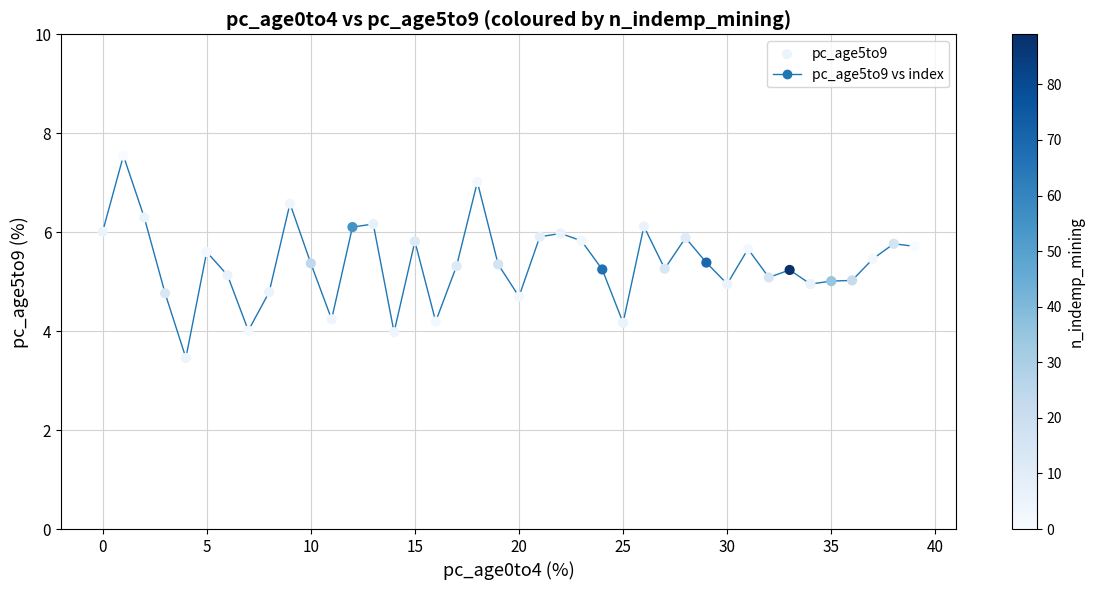

What is the range of Y values (max minus min)?

4.1